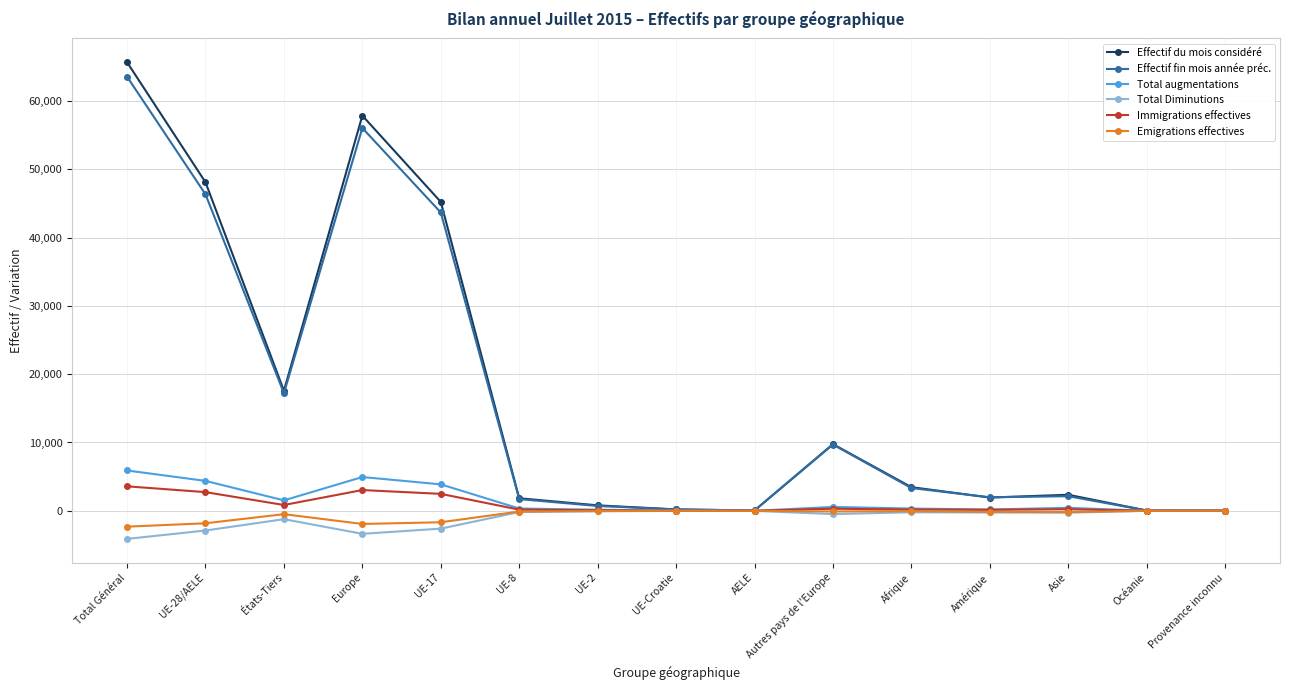

Where does the Effectif du mois considéré series first go above 2348?

Total Général